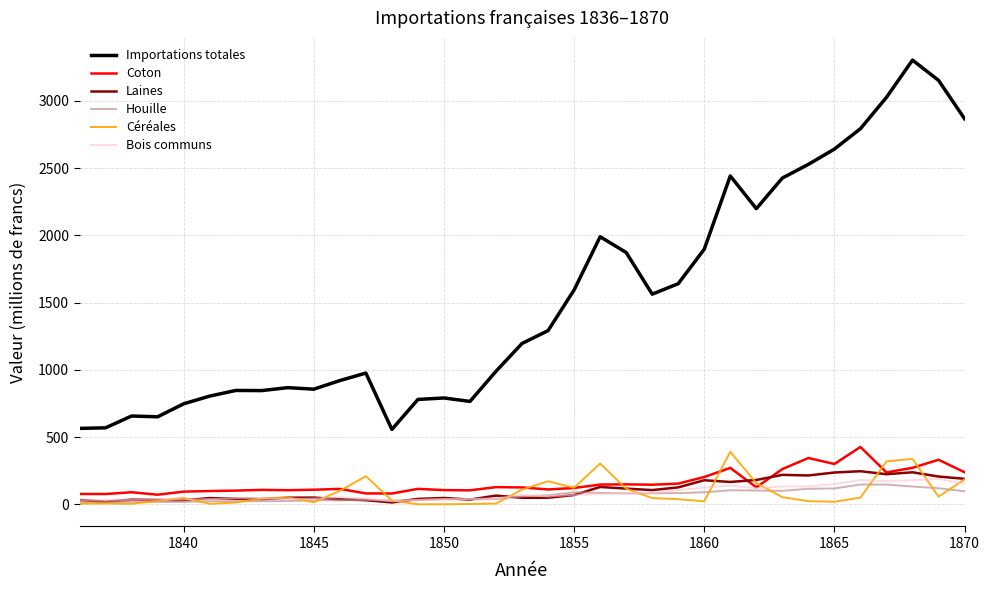

What is the difference between the second highest and minimum values in the Laines series?

224.3